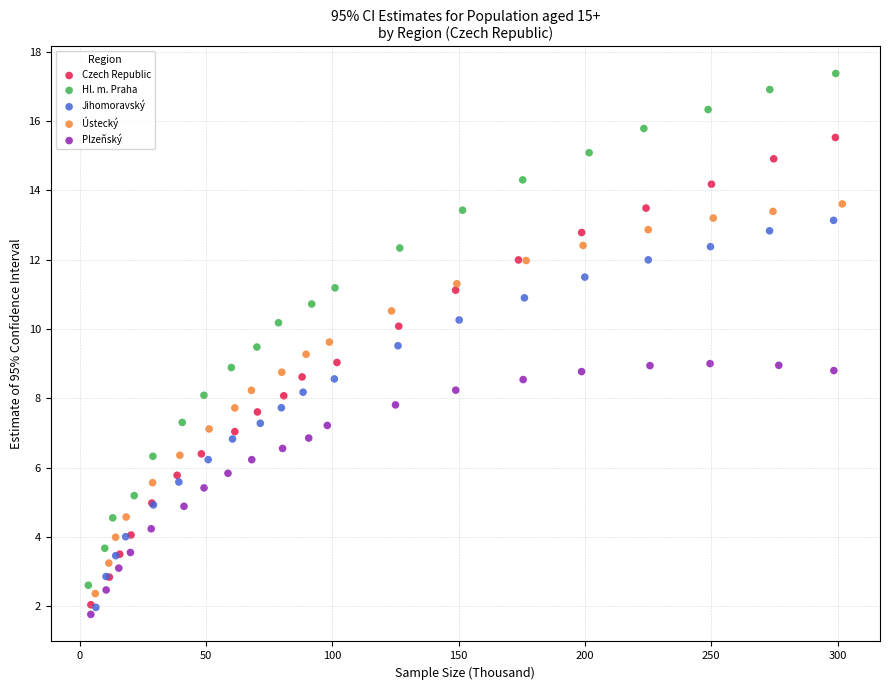

Which series has the widest spread of Y values?

Hl. m. Praha